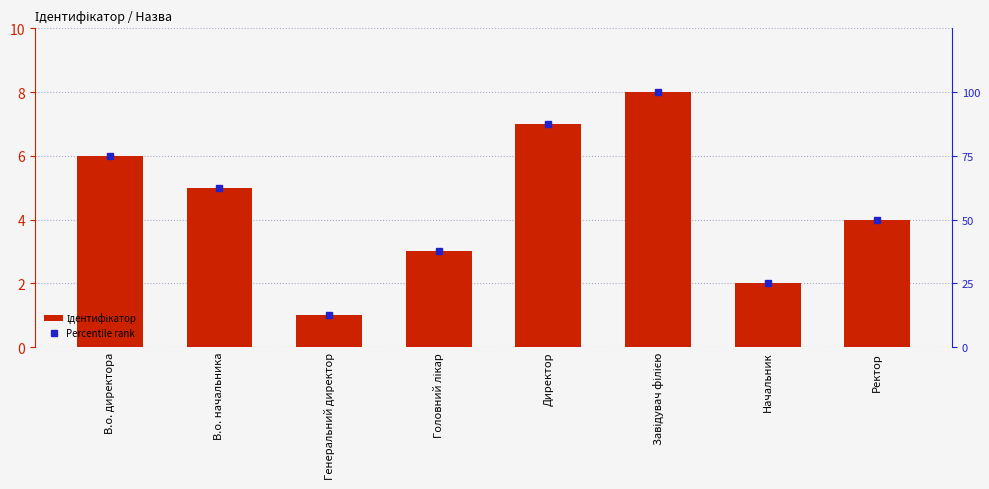

What is the label of the 7th bar from the right?

В.о. начальника